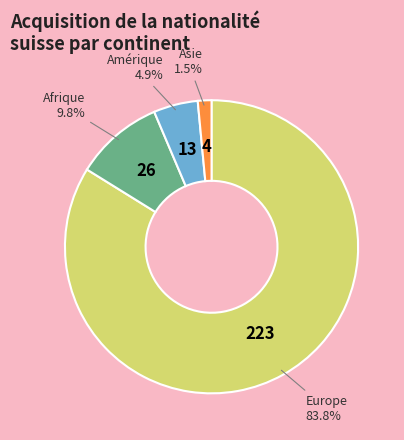

Does any single category account for the majority?

Yes